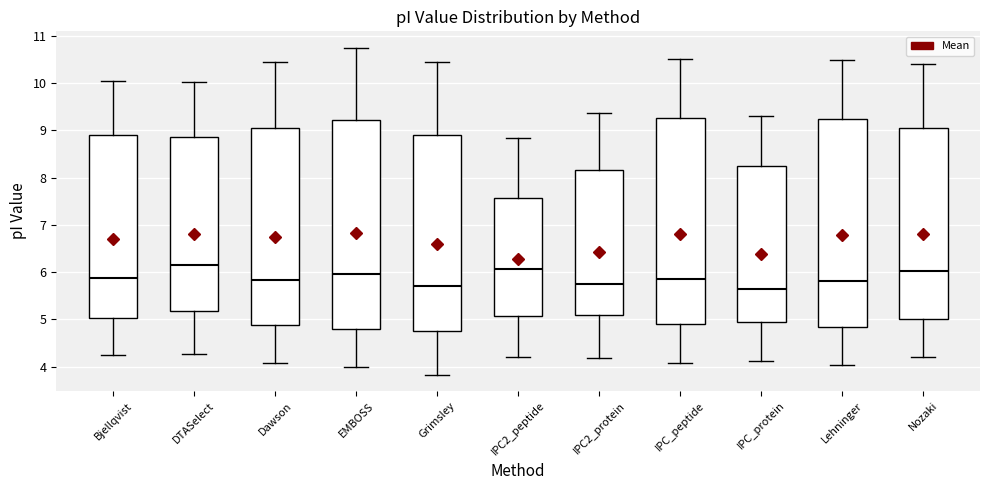

Which box's median line is the highest?

DTASelect